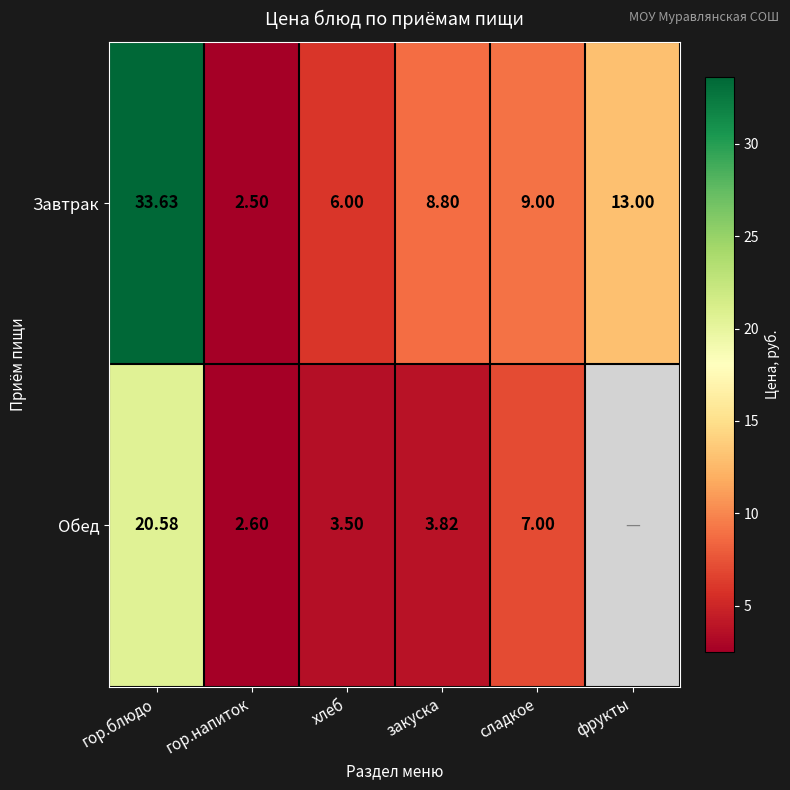

Is it true that Обед equals 3.5 at хлеб?

True